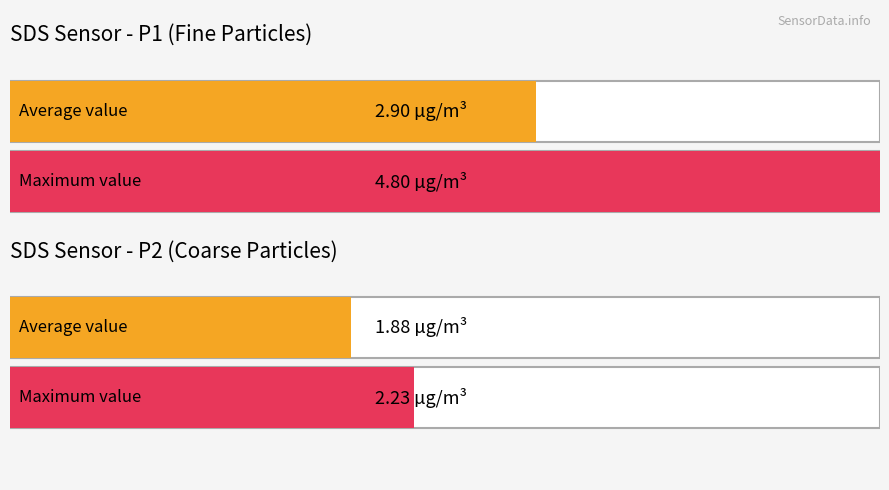

Which series has the largest range (max minus min)?

SDS_P1